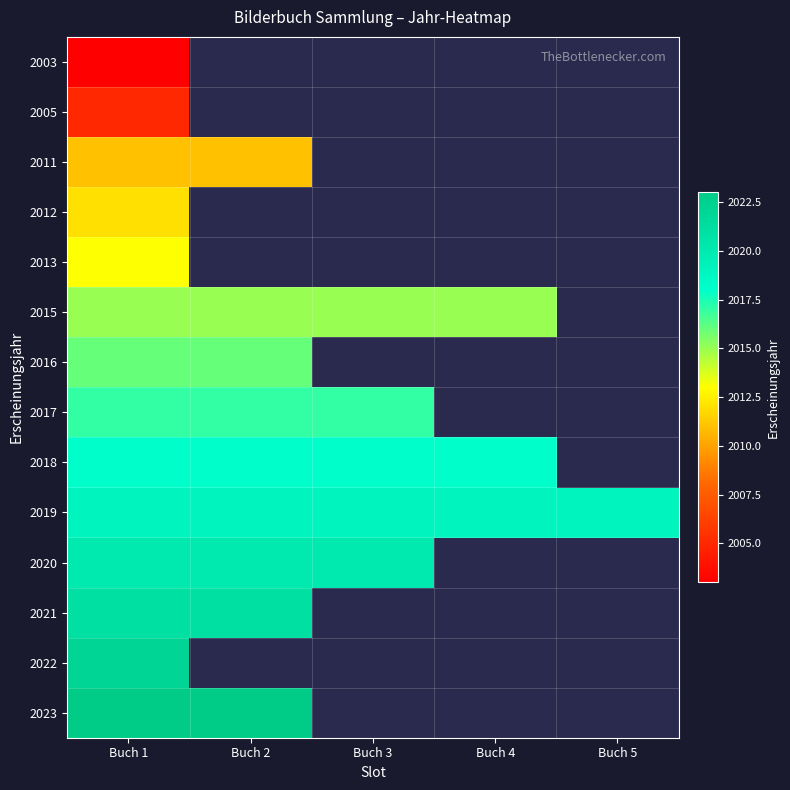

At which category is the sum across all series the highest?

Buch 1